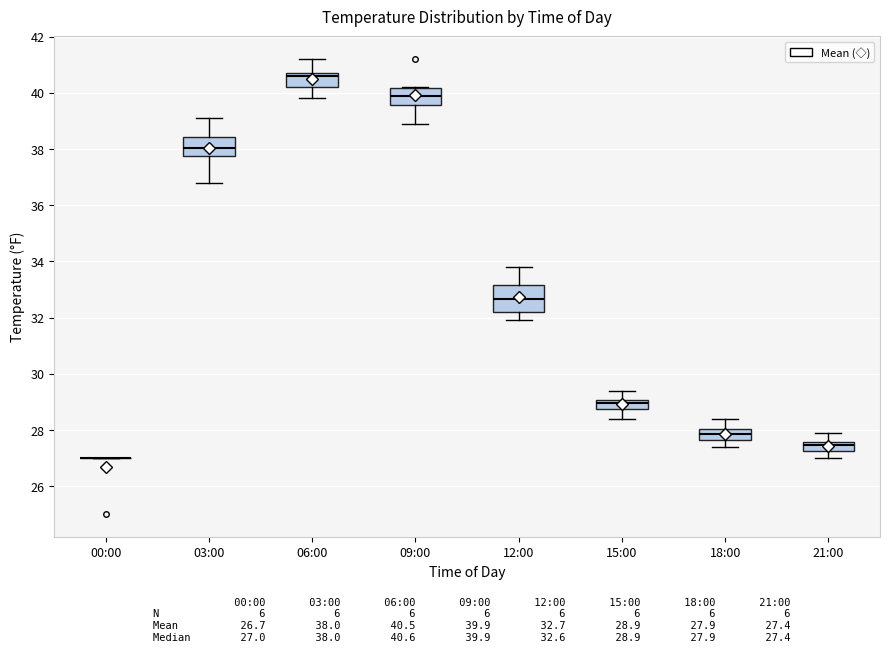

Reading left to right, read every box against the y-axis: the position of its median line, the range the box covers, and the ends of its whiskers. The values are not printed on the chart, so give them approximately, as read against the axis.

00:00: box collapsed to a line at 27.0, whiskers 27.0 to 27.0
03:00: median 38.0, box 37.8 to 38.4, whiskers 36.8 to 39.2
06:00: median 40.6, box 40.2 to 40.8, whiskers 39.8 to 41.2
09:00: median 40.0, box 39.6 to 40.2, whiskers 39.0 to 40.2
12:00: median 32.6, box 32.2 to 33.2, whiskers 32.0 to 33.8
15:00: median 29.0 (inside the box), box 28.8 to 29.0, whiskers 28.4 to 29.4
18:00: median 27.8, box 27.6 to 28.0, whiskers 27.4 to 28.4
21:00: median 27.4, box 27.2 to 27.6, whiskers 27.0 to 28.0